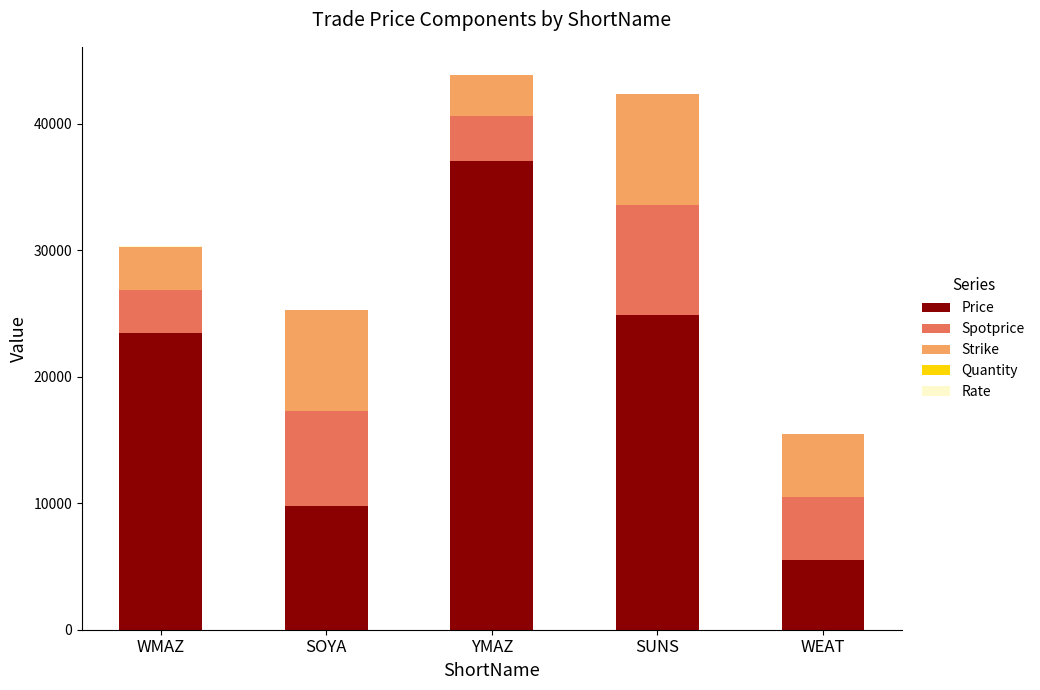

True or false: Price has a value of 37066.0 at YMAZ.

True